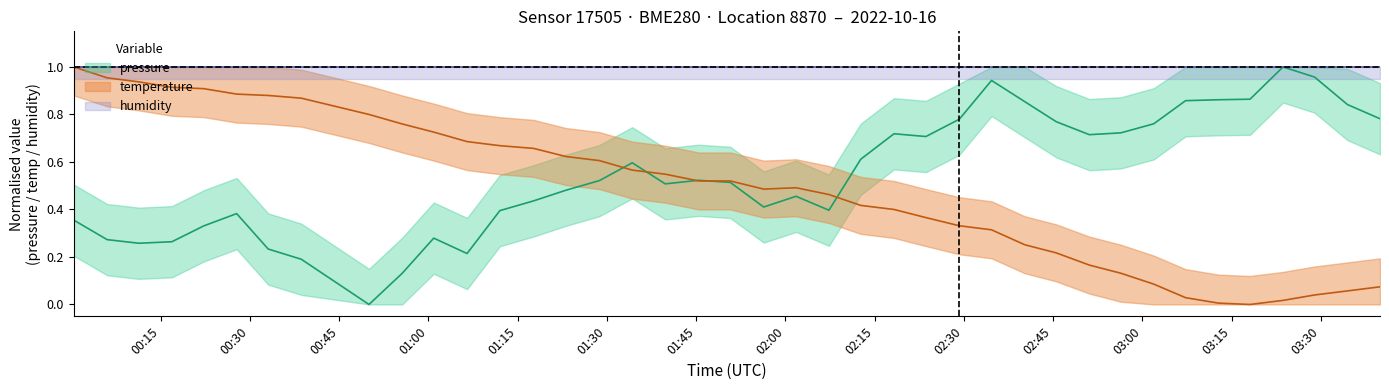

What is the difference between the maximum and minimum values in the pressure series?

1.0